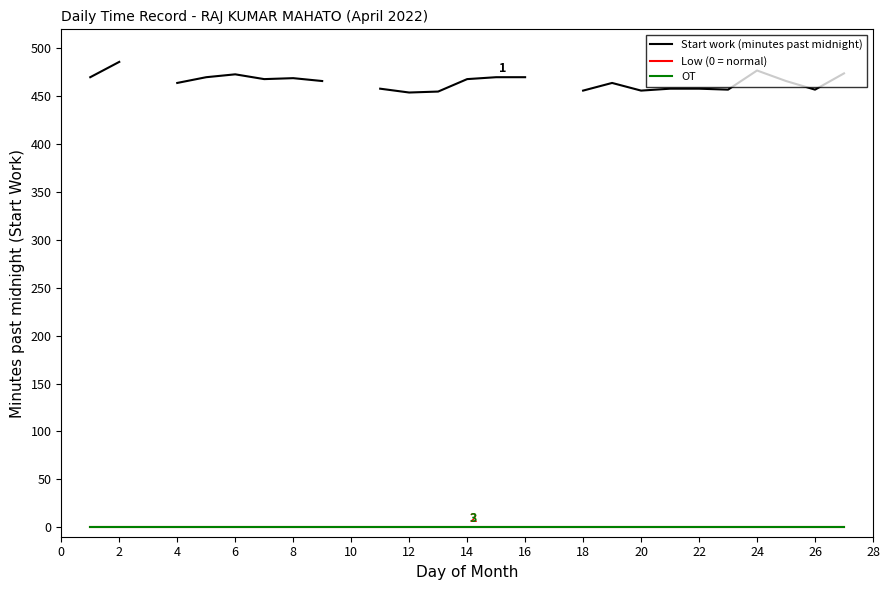

Rank the series at 6 from highest to lowest value.

Start work (minutes past midnight), Low (0 = normal), OT